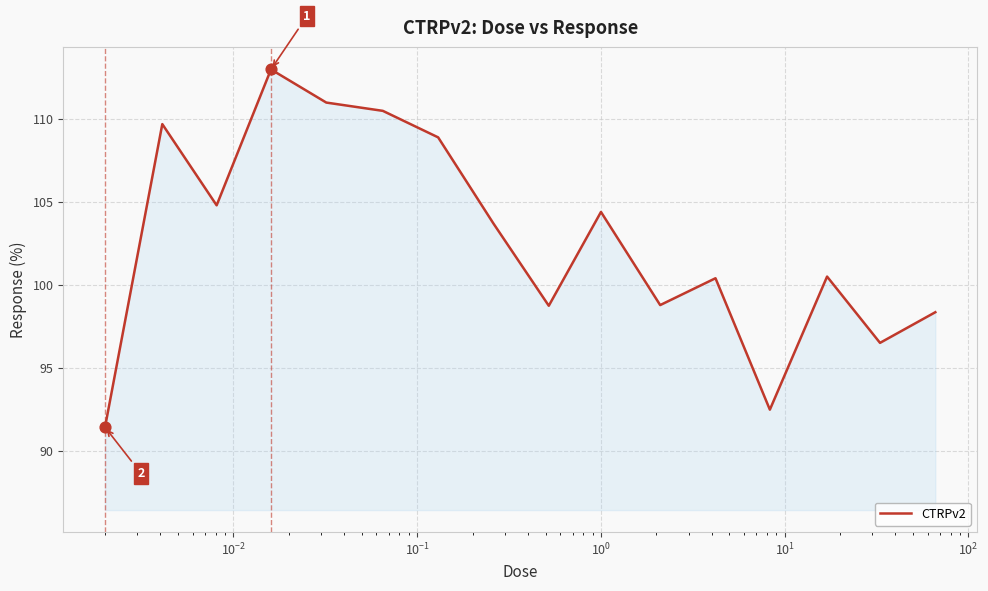

What is the difference between the maximum and minimum values?

21.6